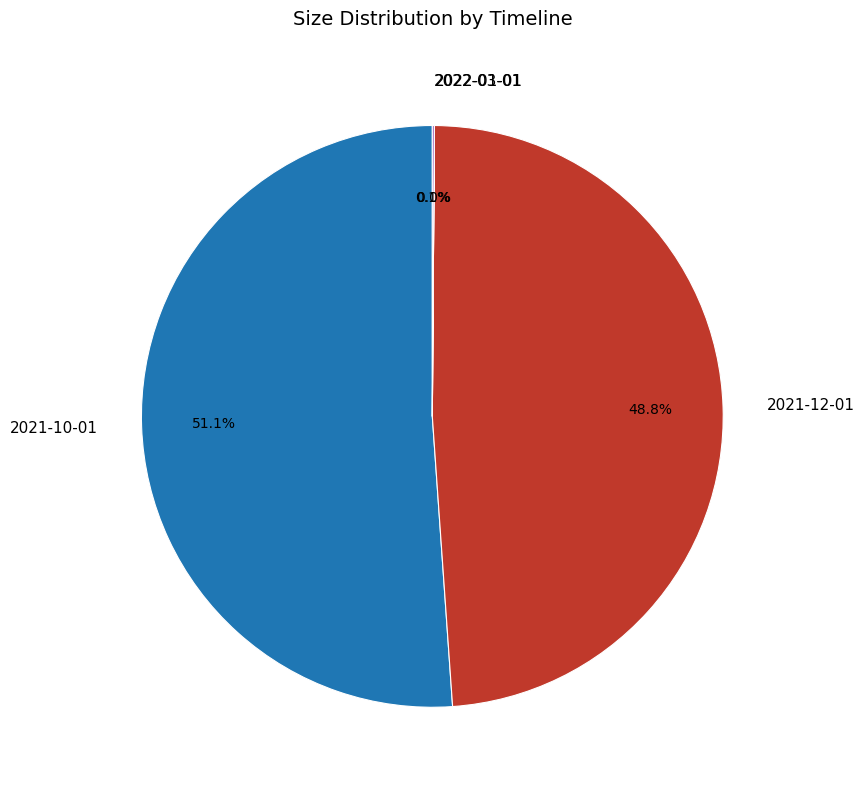

Which slice is the largest?

2021-10-01